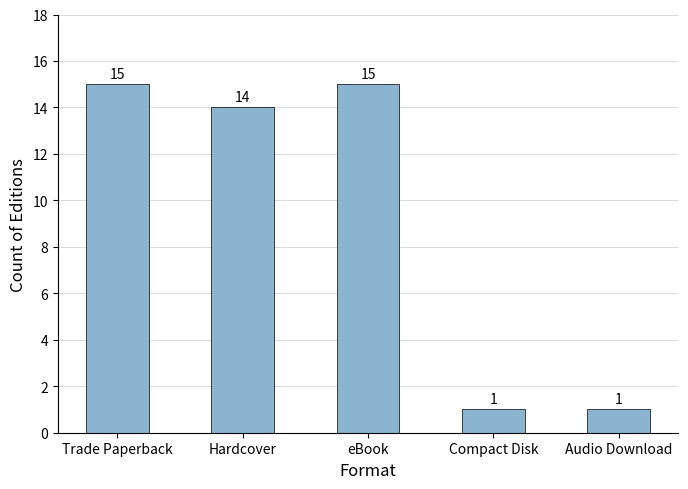

How many data points does each series have?

5